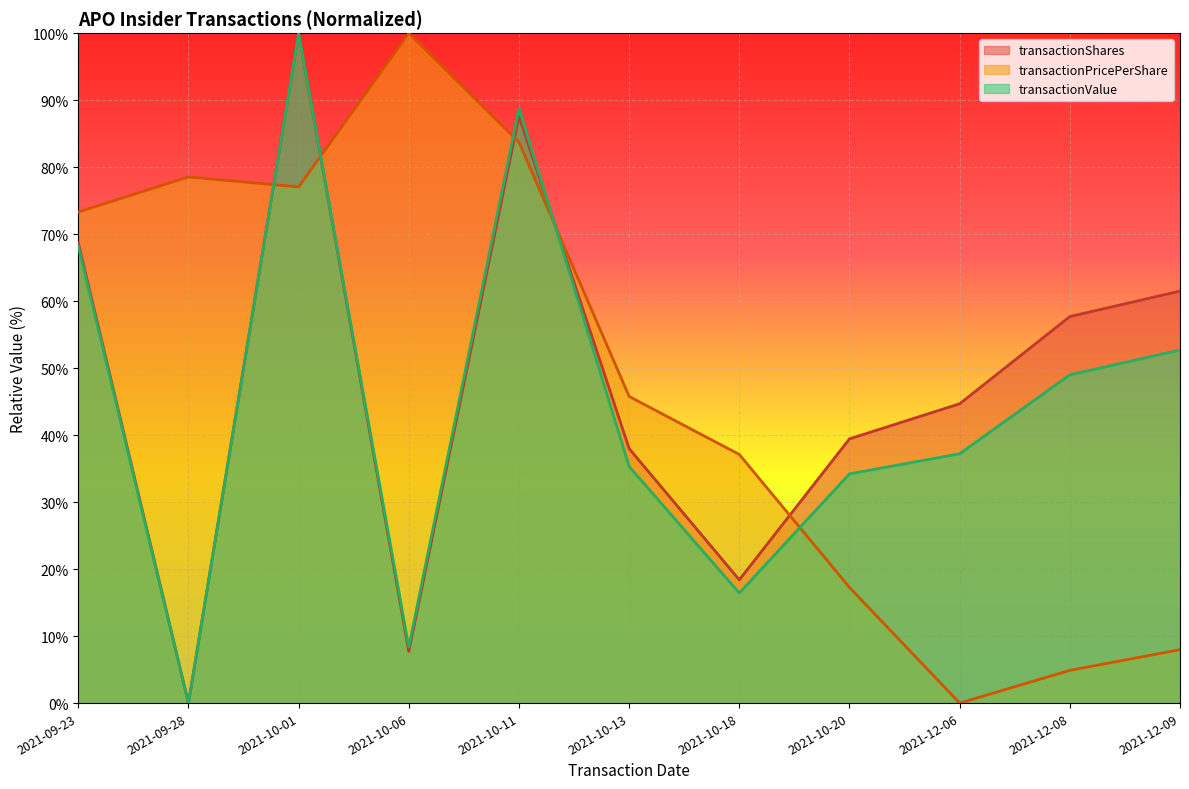

What is the highest value of the transactionShares series?

100.0